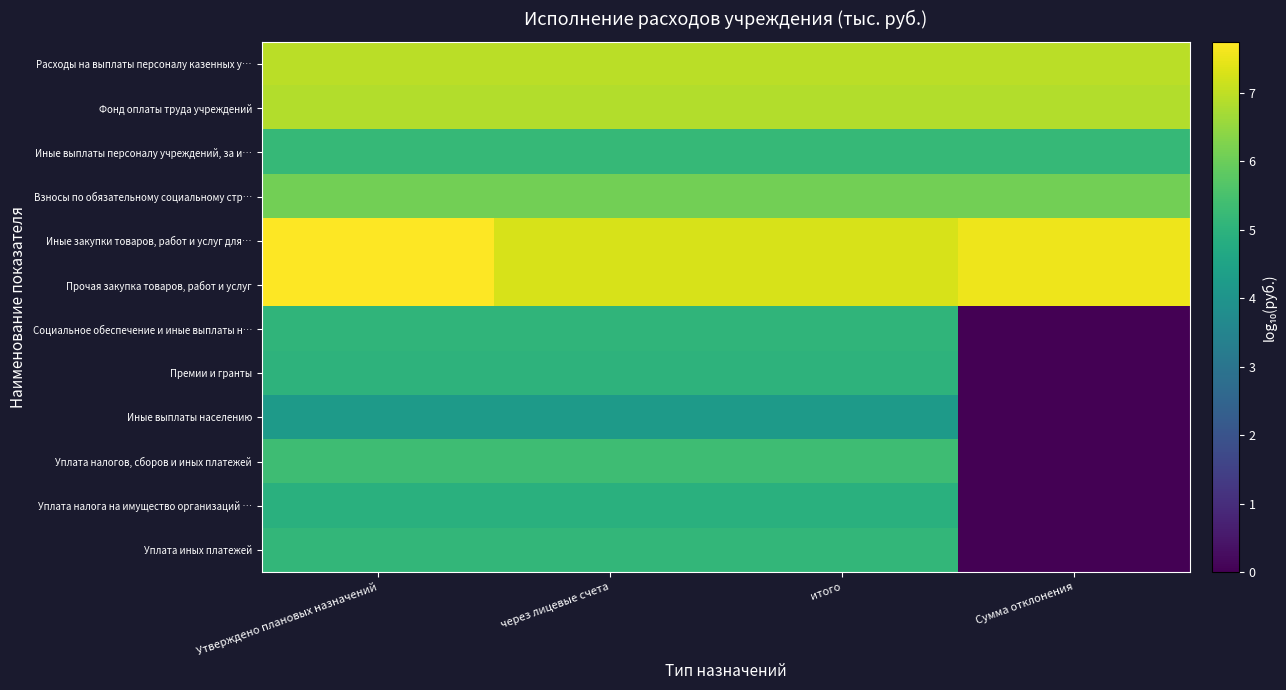

Reading left to right, list all the values displayed in this chart.

Расходы на выплаты персоналу казенных у…: Утверждено плановых назначений=6.9	через лицевые счета=6.9	итого=6.9	Сумма отклонения=6.9
Фонд оплаты труда учреждений: Утверждено плановых назначений=6.9	через лицевые счета=6.9	итого=6.9	Сумма отклонения=6.9
Иные выплаты персоналу учреждений, за и…: Утверждено плановых назначений=5.2	через лицевые счета=5.2	итого=5.2	Сумма отклонения=5.2
Взносы по обязательному социальному стр…: Утверждено плановых назначений=6.1	через лицевые счета=6.1	итого=6.1	Сумма отклонения=6.1
Иные закупки товаров, работ и услуг для…: Утверждено плановых назначений=7.7	через лицевые счета=7.3	итого=7.3	Сумма отклонения=7.6
Прочая закупка товаров, работ и услуг: Утверждено плановых назначений=7.7	через лицевые счета=7.3	итого=7.3	Сумма отклонения=7.6
Социальное обеспечение и иные выплаты н…: Утверждено плановых назначений=5.1	через лицевые счета=5.1	итого=5.1	Сумма отклонения=0.0
Премии и гранты: Утверждено плановых назначений=5.0	через лицевые счета=5.0	итого=5.0	Сумма отклонения=0.0
Иные выплаты населению: Утверждено плановых назначений=4.2	через лицевые счета=4.2	итого=4.2	Сумма отклонения=0.0
Уплата налогов, сборов и иных платежей: Утверждено плановых назначений=5.3	через лицевые счета=5.3	итого=5.3	Сумма отклонения=0.0
Уплата налога на имущество организаций …: Утверждено плановых назначений=4.9	через лицевые счета=4.9	итого=4.9	Сумма отклонения=0.0
Уплата иных платежей: Утверждено плановых назначений=5.1	через лицевые счета=5.1	итого=5.1	Сумма отклонения=0.0